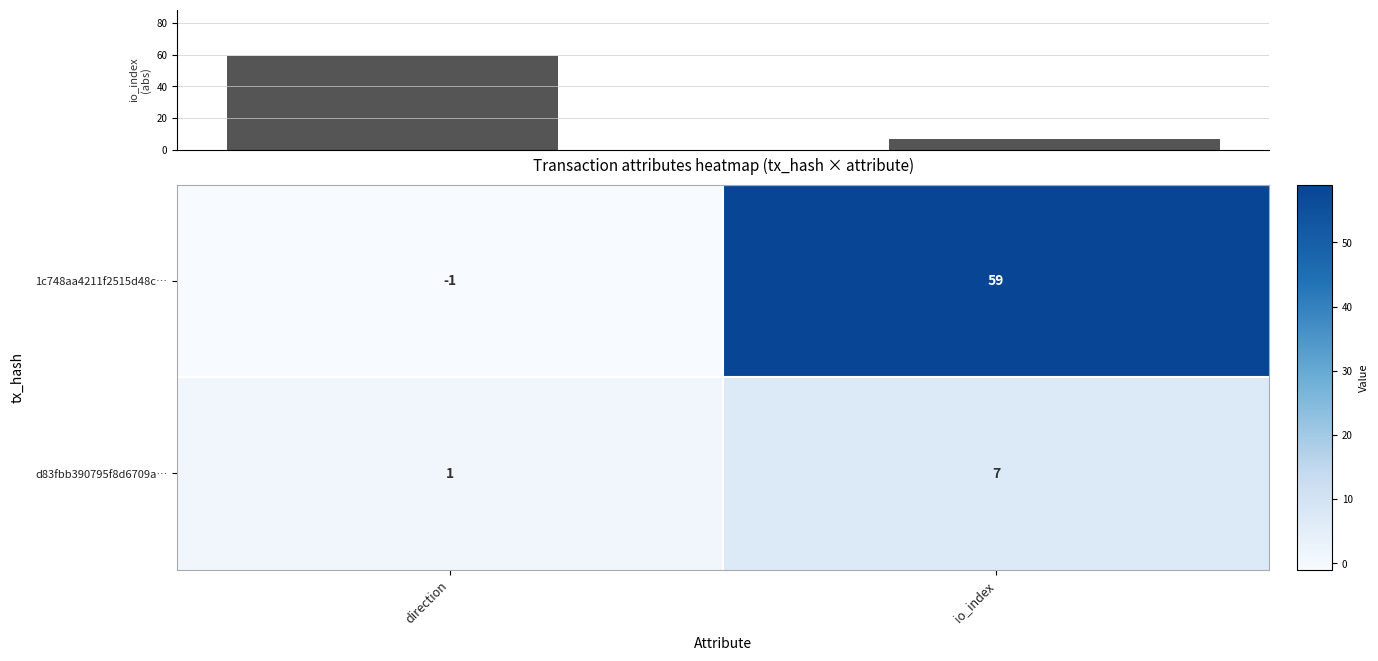

How many series are shown in this chart?

2